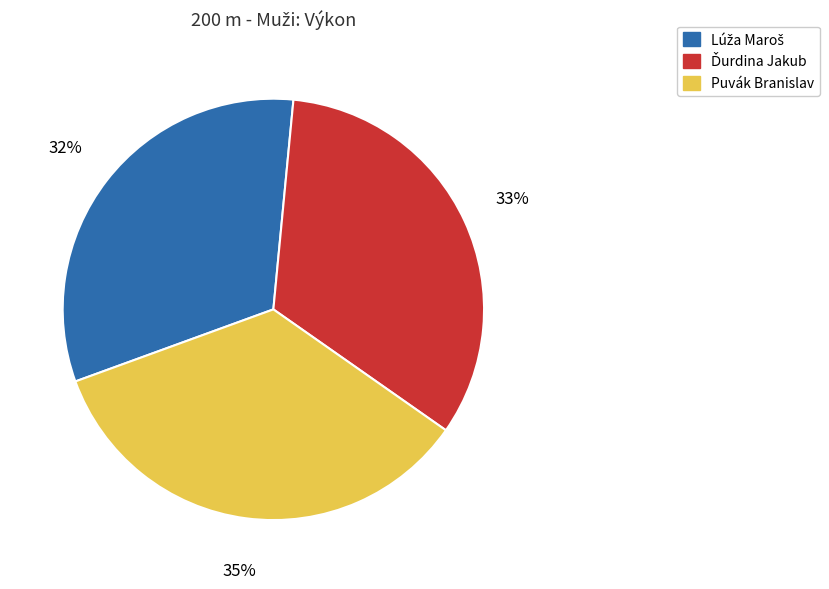

How many segments does this pie chart have?

3